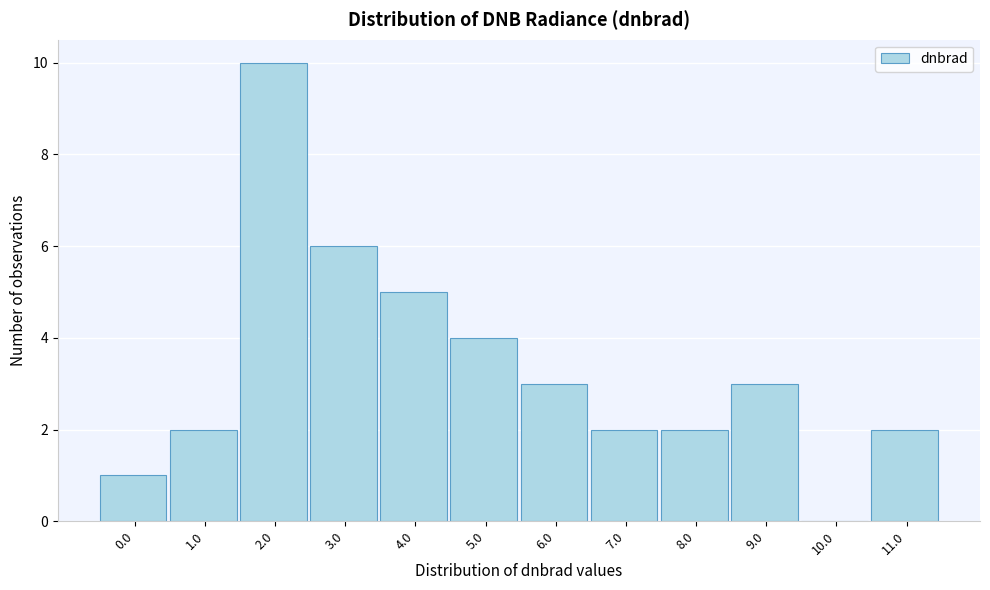

Reading left to right, transcribe all the data shown in this chart.

0.0=1	1.0=2	2.0=10	3.0=6	4.0=5	5.0=4	6.0=3	7.0=2	8.0=2	9.0=3	10.0=0	11.0=2